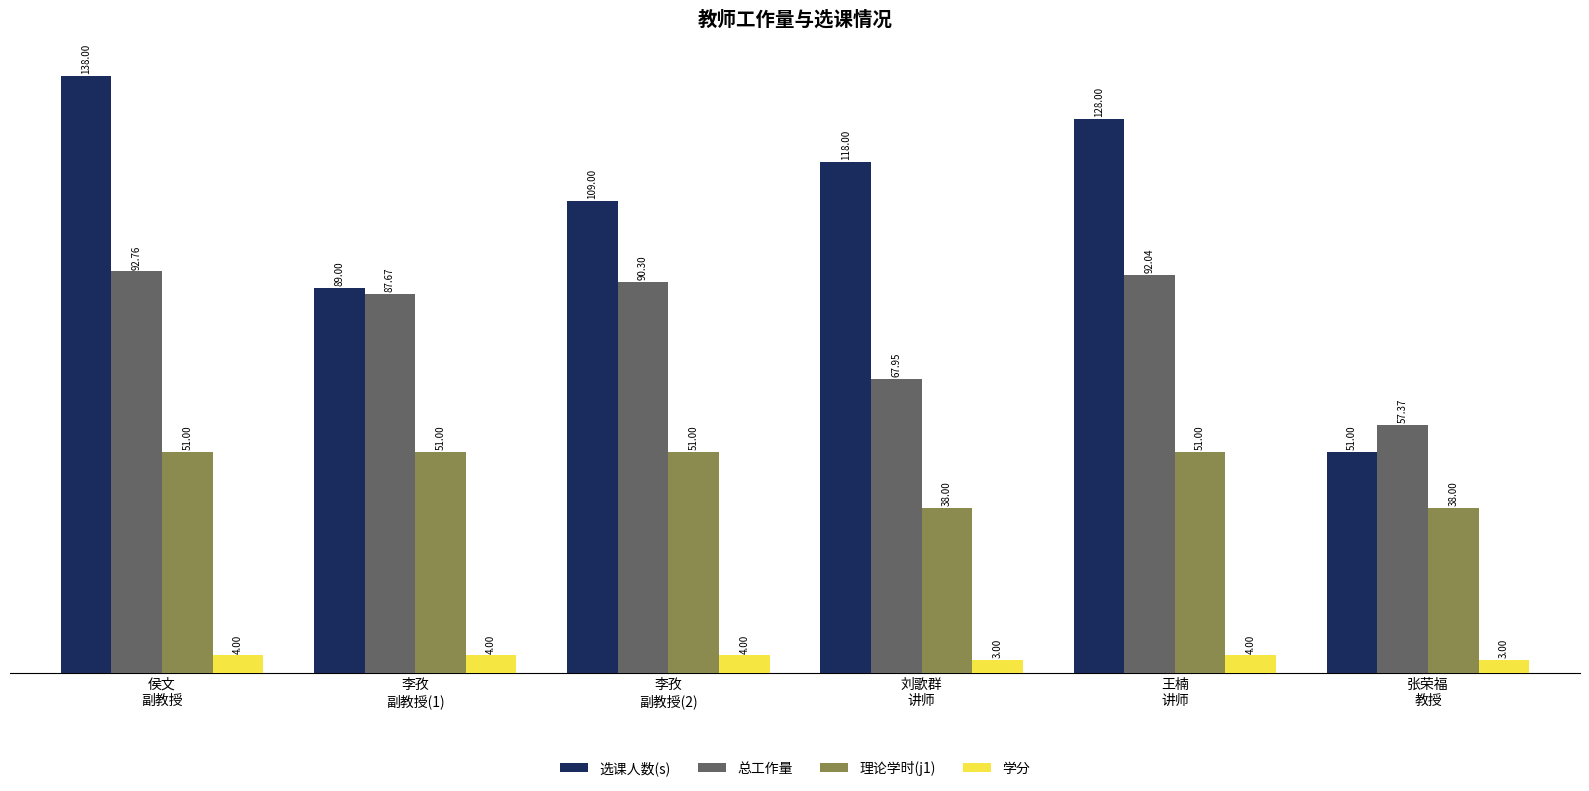

What is the difference between the maximum and minimum values in the 学分 series?

1.0